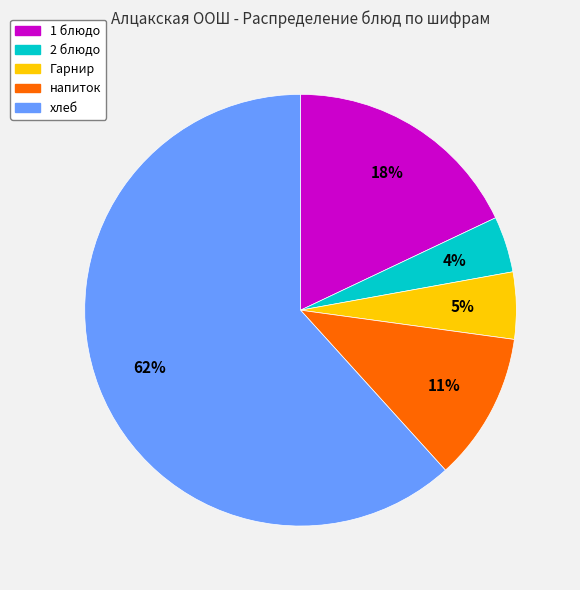

Is the sum of 1 блюдо and напиток greater than half?

No